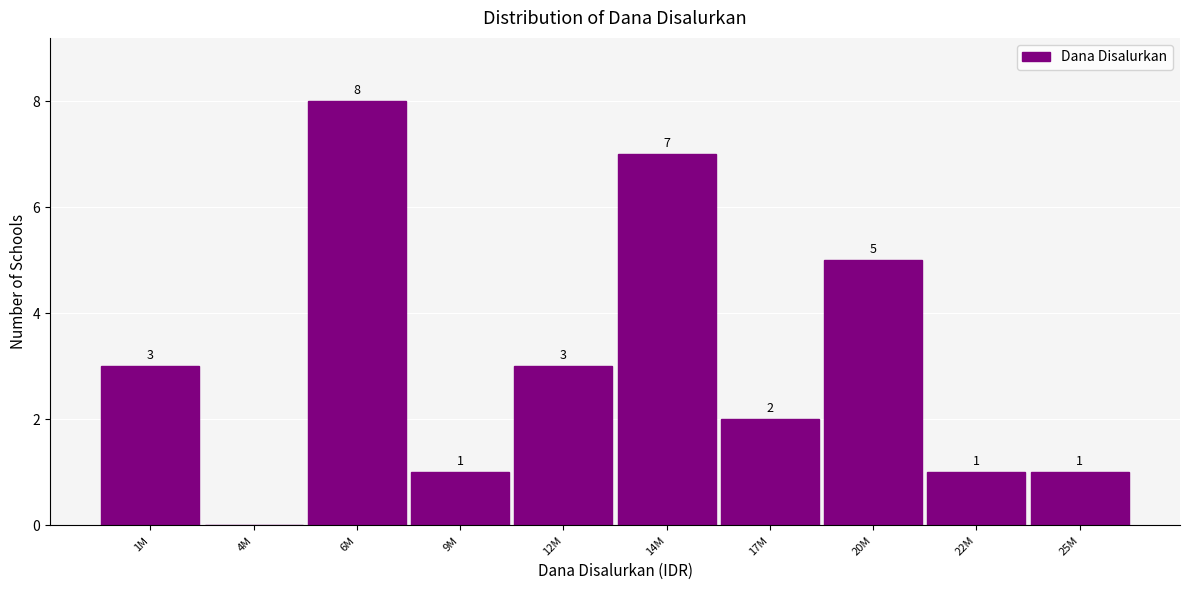

Reading left to right, extract all data points from this chart.

1M=3	4M=0	6M=8	9M=1	12M=3	14M=7	17M=2	20M=5	22M=1	25M=1